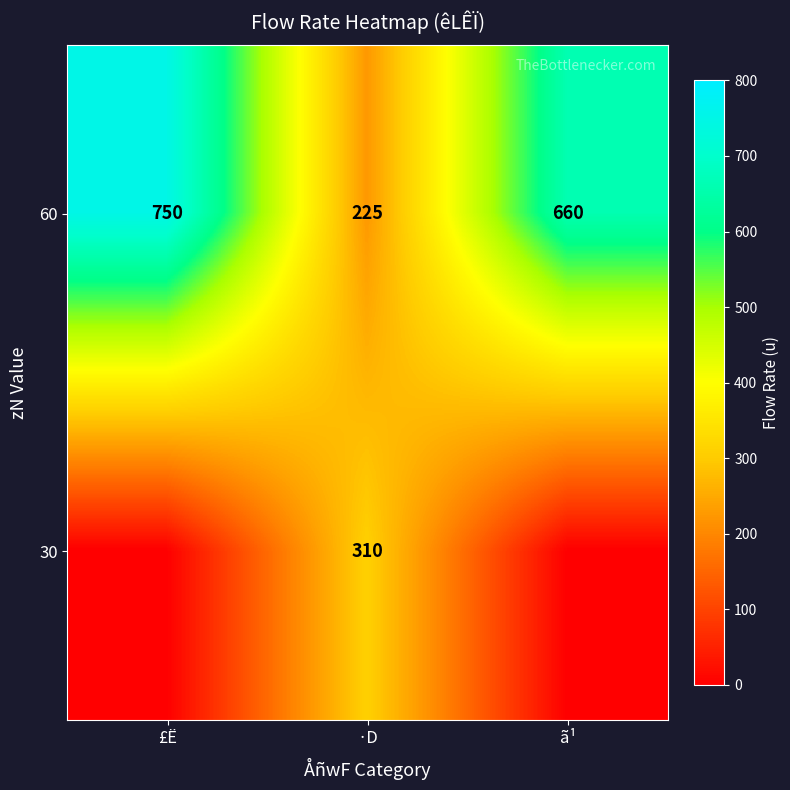

How many data points in 60 are less than 660?

1